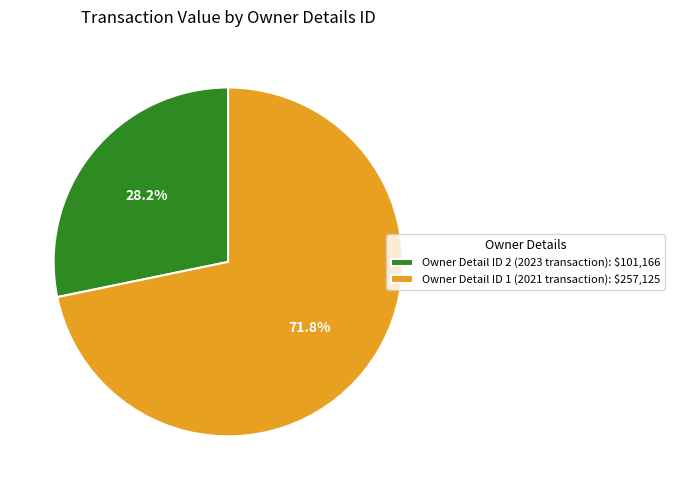

Does any single category account for the majority?

Yes